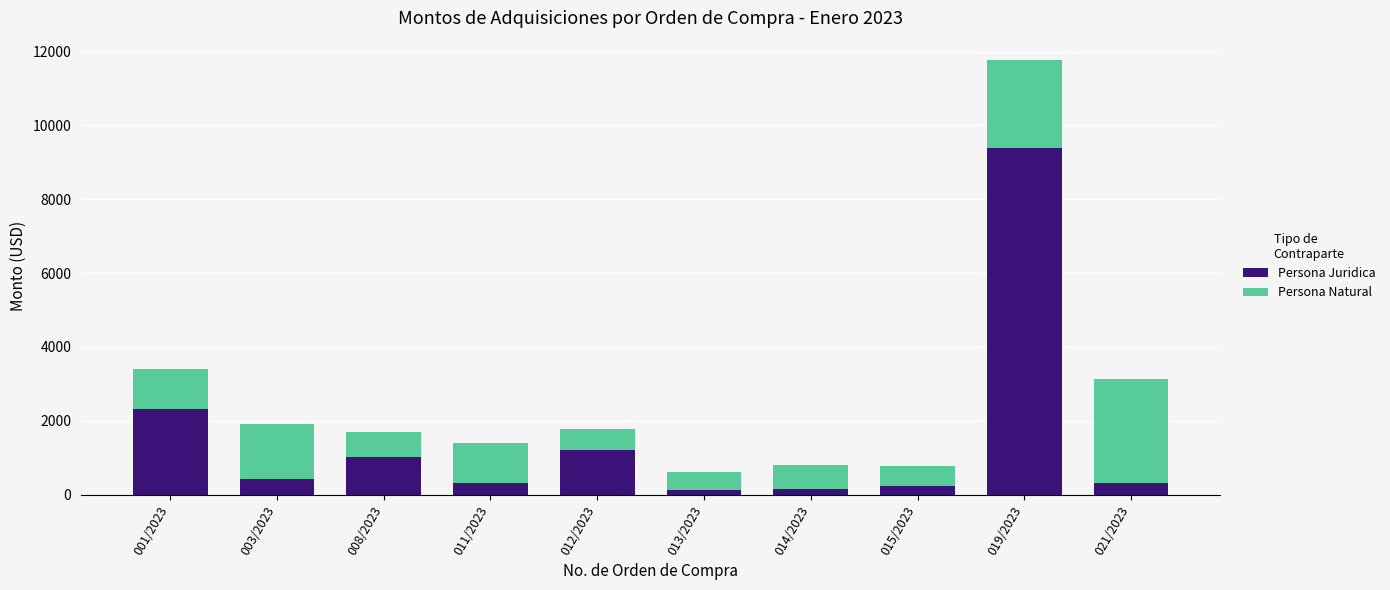

The Persona Juridica series shows 126.0 at 013/2023. True or false?

True